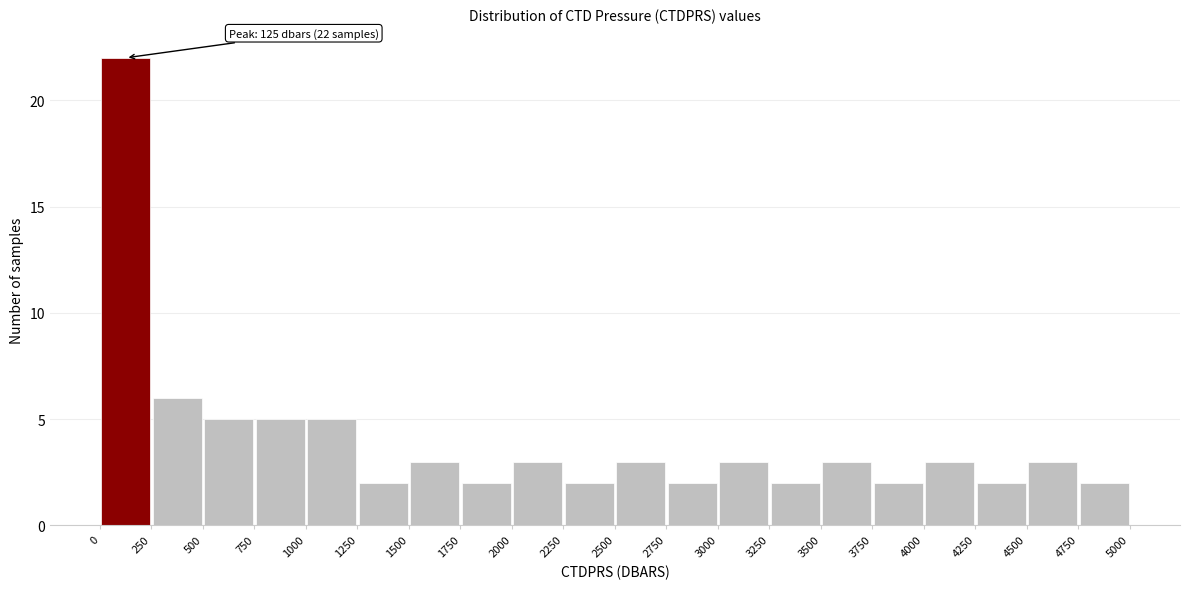

Over which range of the x-axis is the bar tallest?

0 to 250